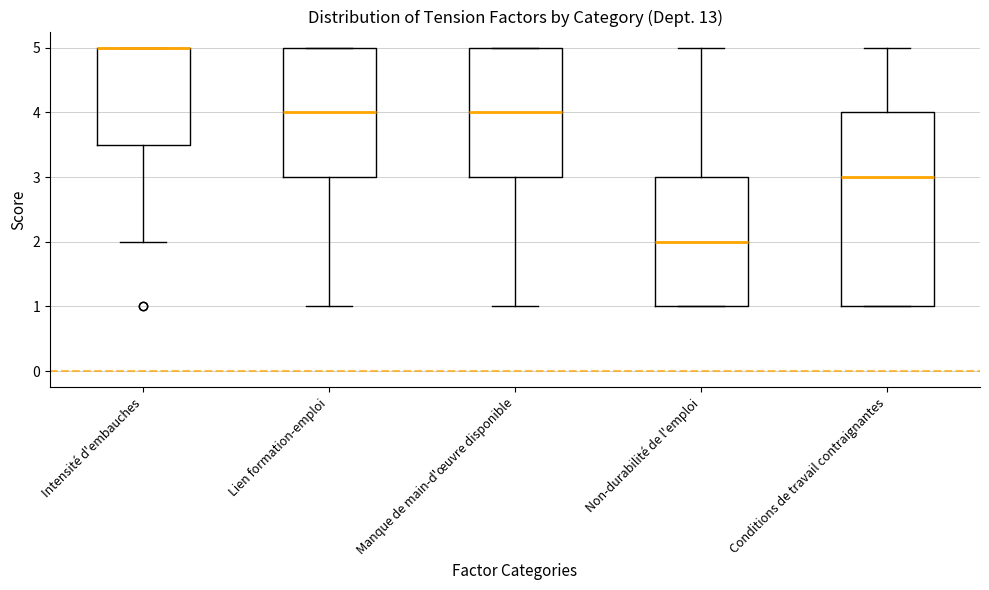

Reading left to right, read every box against the y-axis: the position of its median line, the range the box covers, and the ends of its whiskers. The values are not printed on the chart, so give them approximately, as read against the axis.

Intensité d'embauches: median 5.0 (drawn on the box's upper edge), box 3.5 to 5.0, whiskers 2.0 to 5.0
Lien formation-emploi: median 4.0, box 3.0 to 5.0, whiskers 1.0 to 5.0
Manque de main-d'œuvre disponible: median 4.0, box 3.0 to 5.0, whiskers 1.0 to 5.0
Non-durabilité de l'emploi: median 2.0, box 1.0 to 3.0, whiskers 1.0 to 5.0
Conditions de travail contraignantes: median 3.0, box 1.0 to 4.0, whiskers 1.0 to 5.0